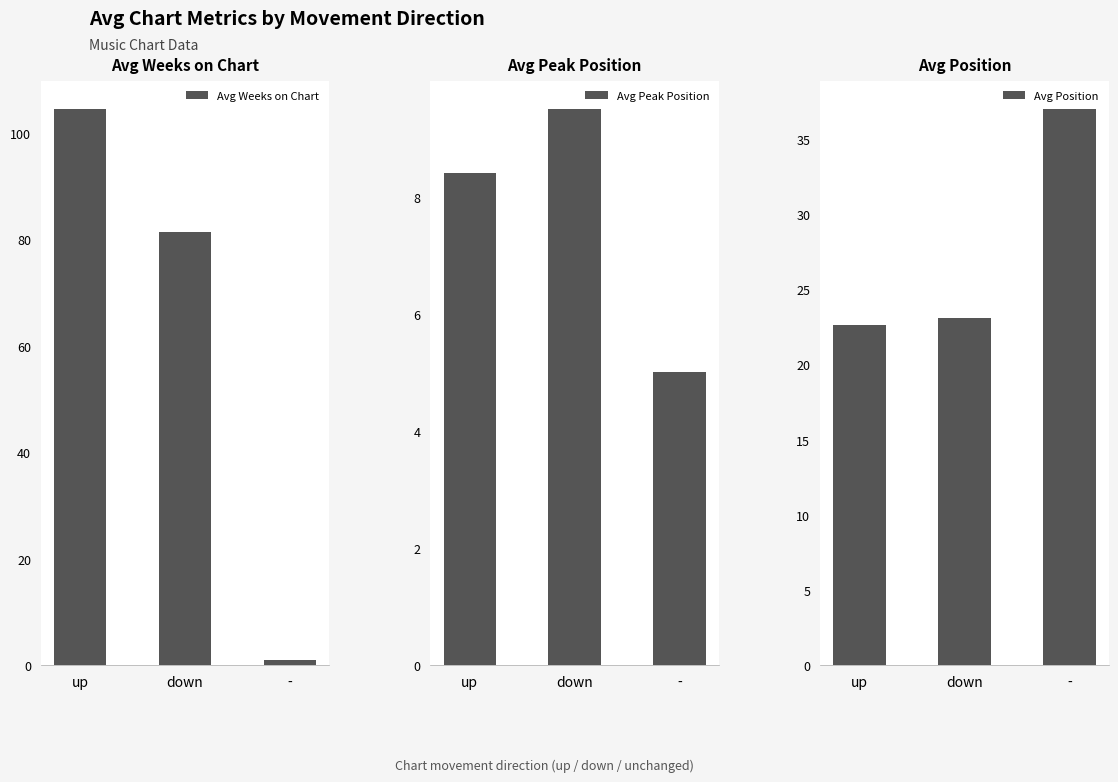

What is the greatest value displayed?

104.5